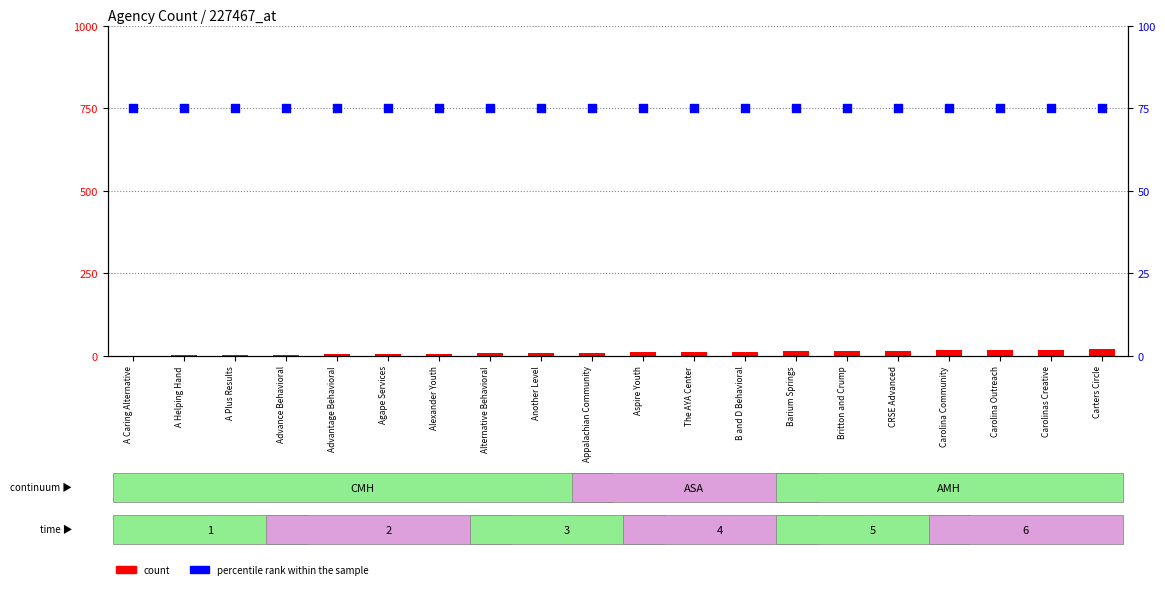

Which series has the largest Y range (max minus min)?

count